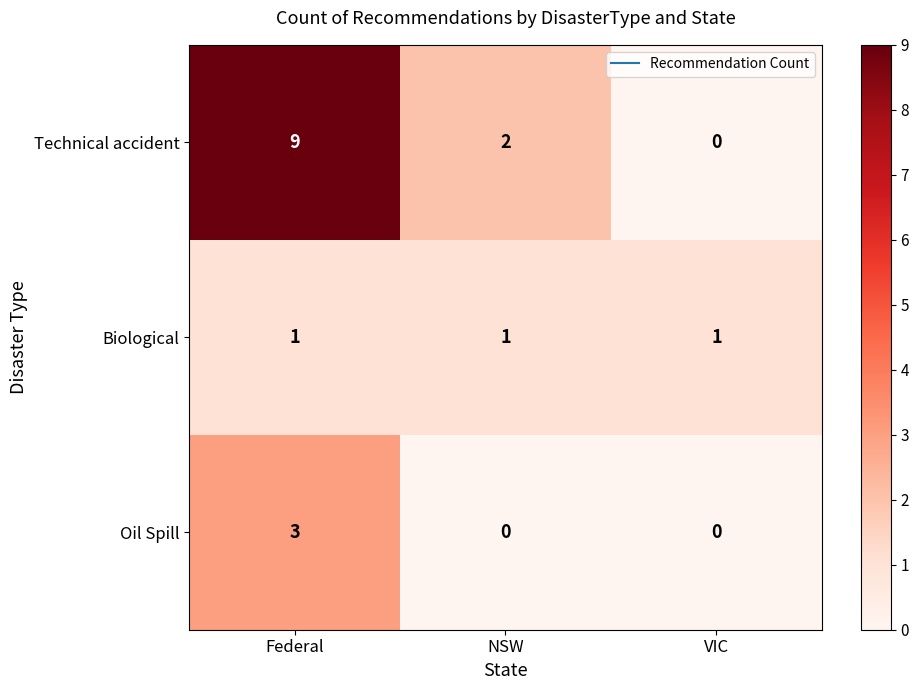

What is the average value of the Technical accident series?

4